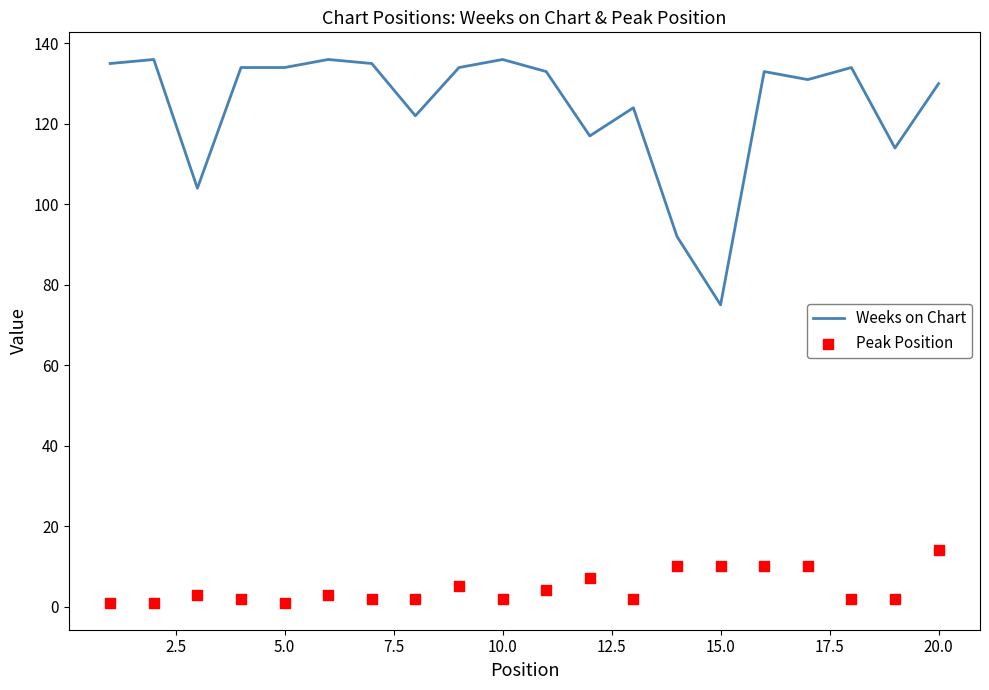

Which series reaches the minimum Y coordinate?

Peak Position